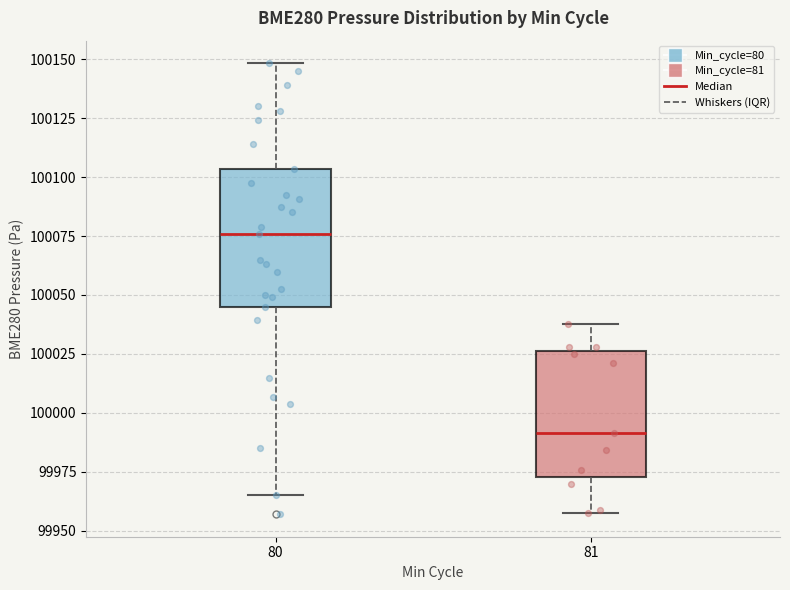

Reading left to right, read every box against the y-axis: the position of its median line, the range the box covers, and the ends of its whiskers. The values are not printed on the chart, so give them approximately, as read against the axis.

80: median 100075, box 100045 to 100105, whiskers 99965 to 100150
81: median 99990, box 99975 to 100025, whiskers 99955 to 100040